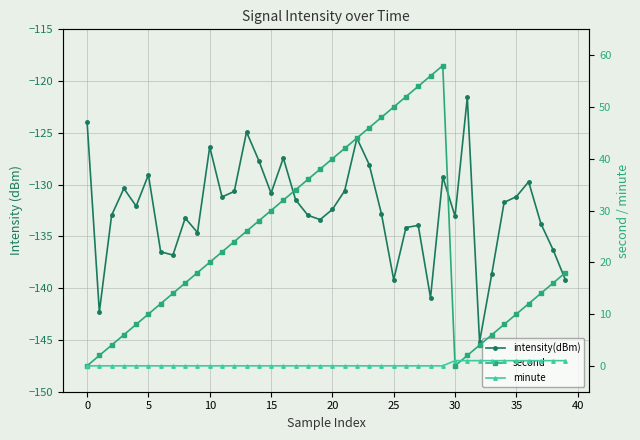

At which category does the chart reach its minimum across all series?

32